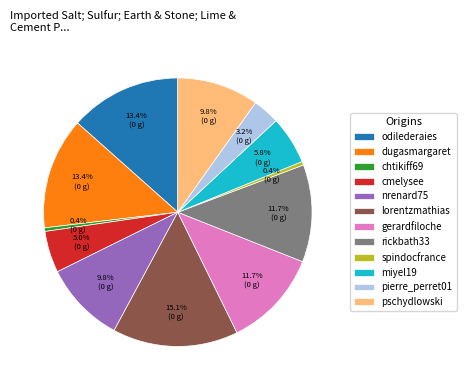

Does miyel19 represent more than half of the total?

No